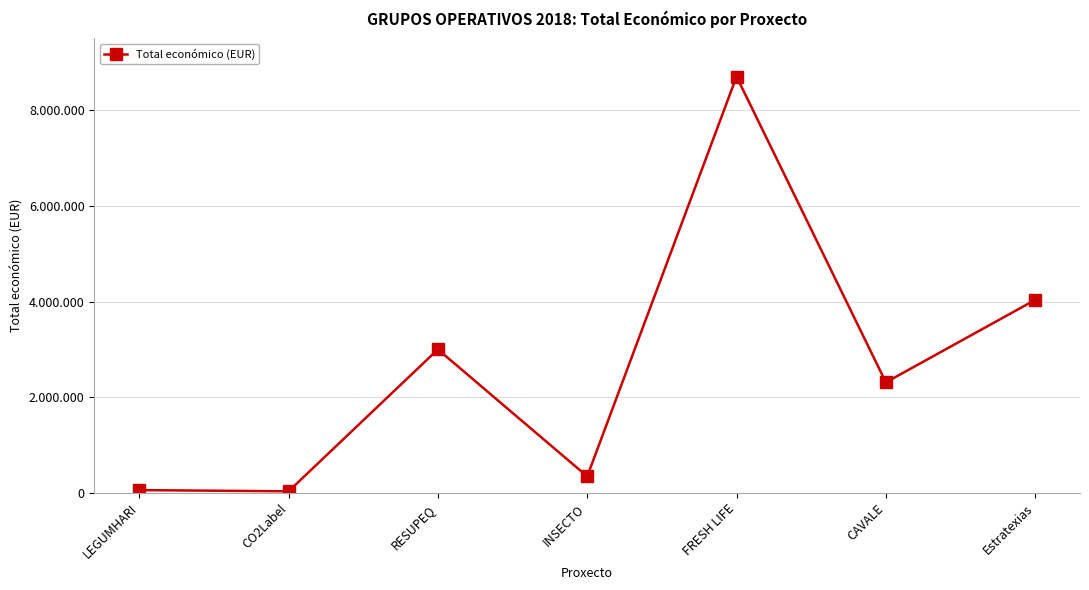

What is the difference between the values at LEGUMHARI and CAVALE?

2252526